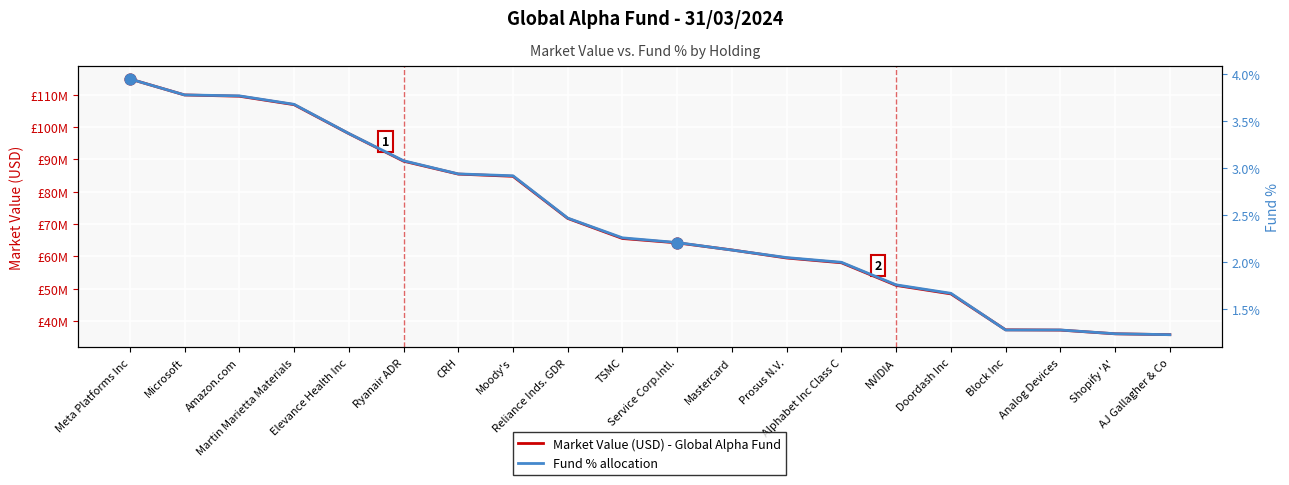

What are all the series names shown in the legend?

Market Value (USD), Fund %